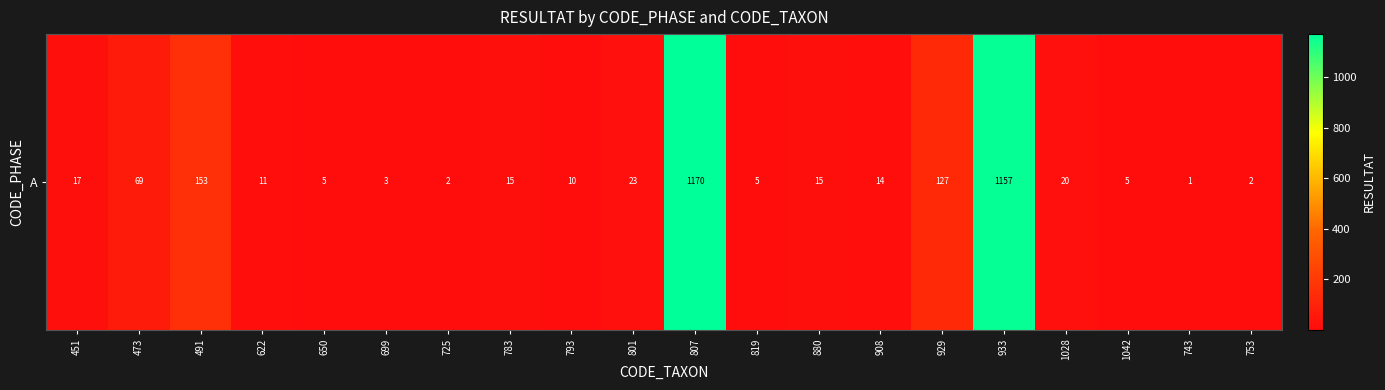

Where does the data first go above 15?

451